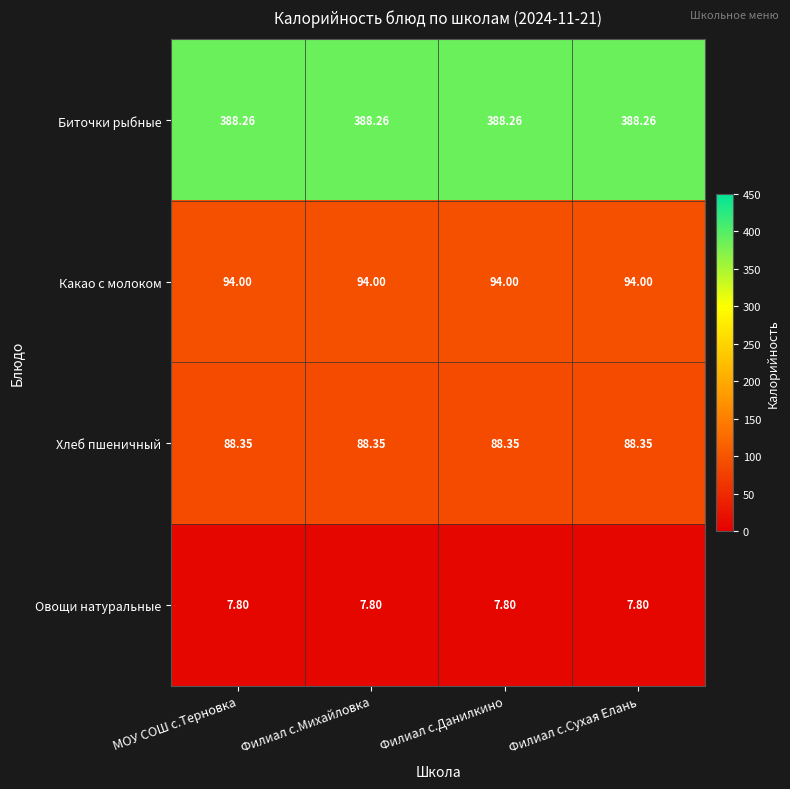

List the series in order of their peak value, highest first.

Биточки рыбные, Какао с молоком, Хлеб пшеничный, Овощи натуральные